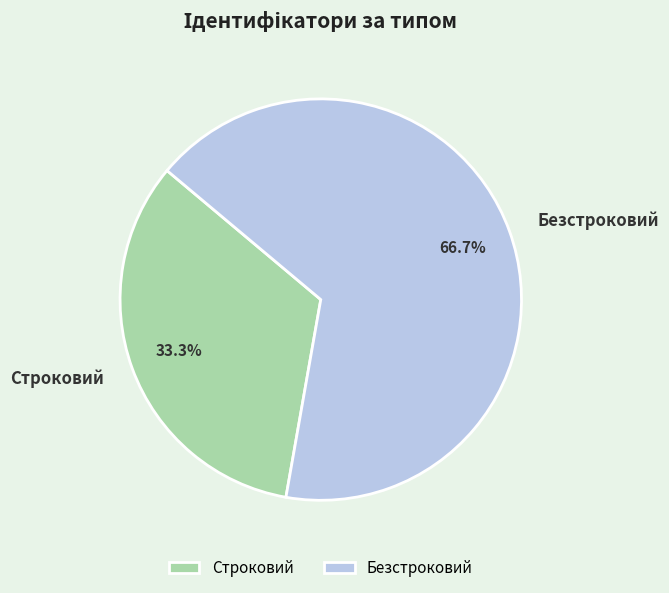

What is the ratio of the value at Строковий to the value at Безстроковий?

0.5